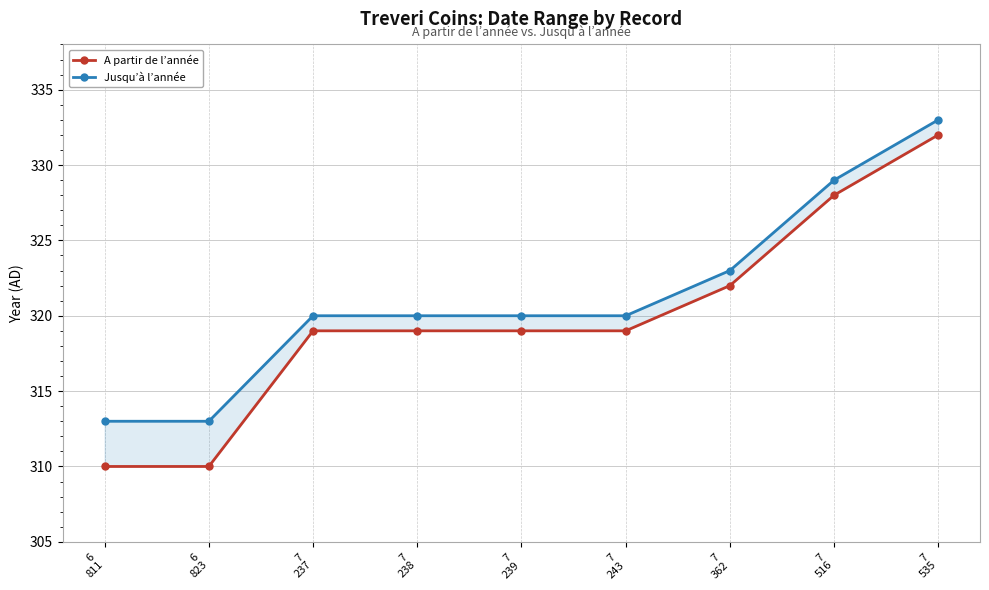

Where does the A partir de l’année series first go above 319?

7
362